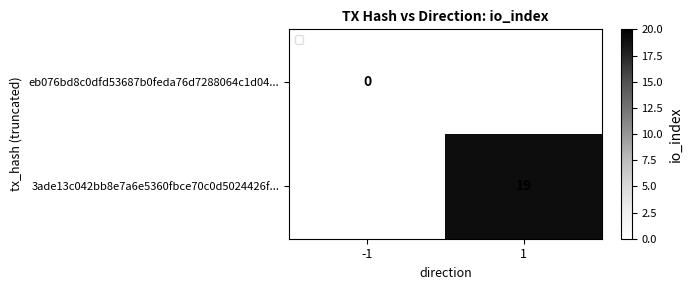

What is the greatest value displayed?

19.0